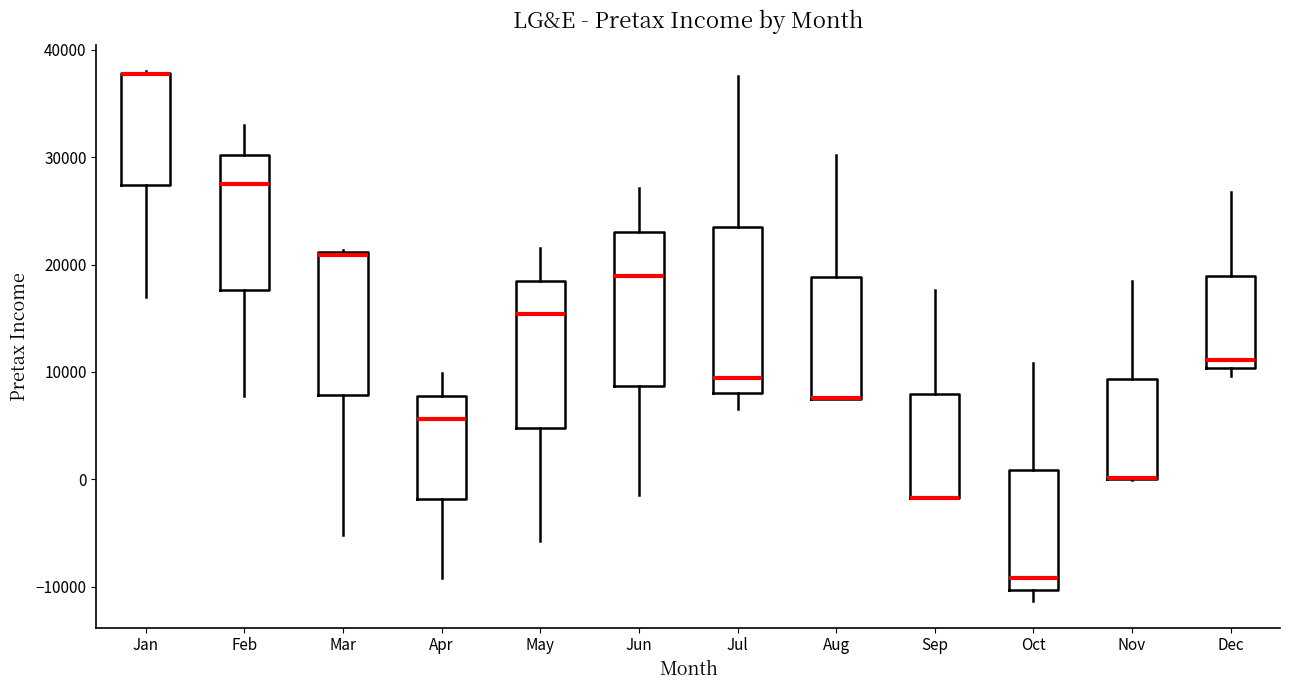

Which box is the tallest, from its lower edge to its upper edge?

Jul